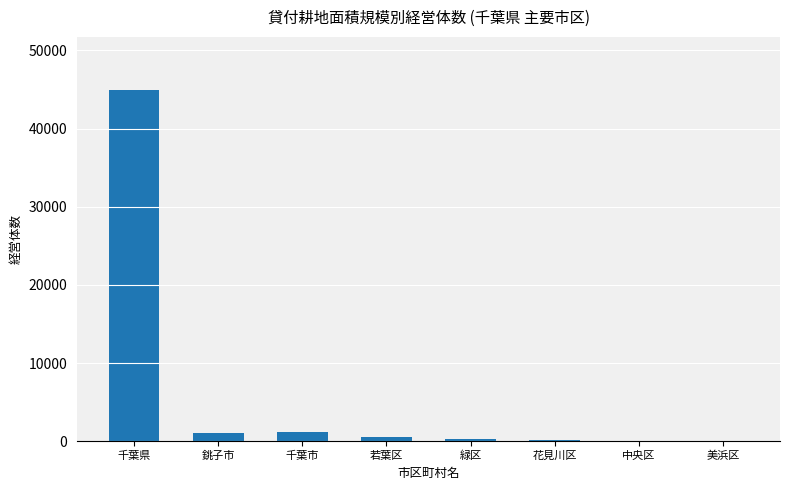

The chart shows a value of 1 at 美浜区. True or false?

True